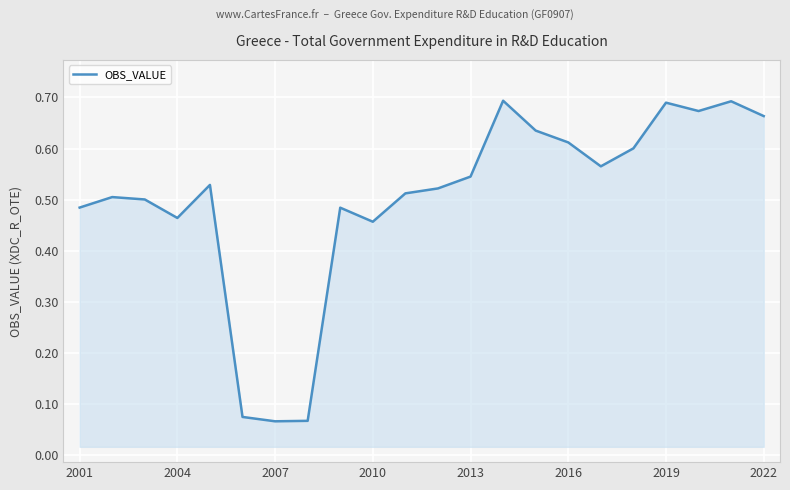

Does the chart display data point markers on the line(s)?

No